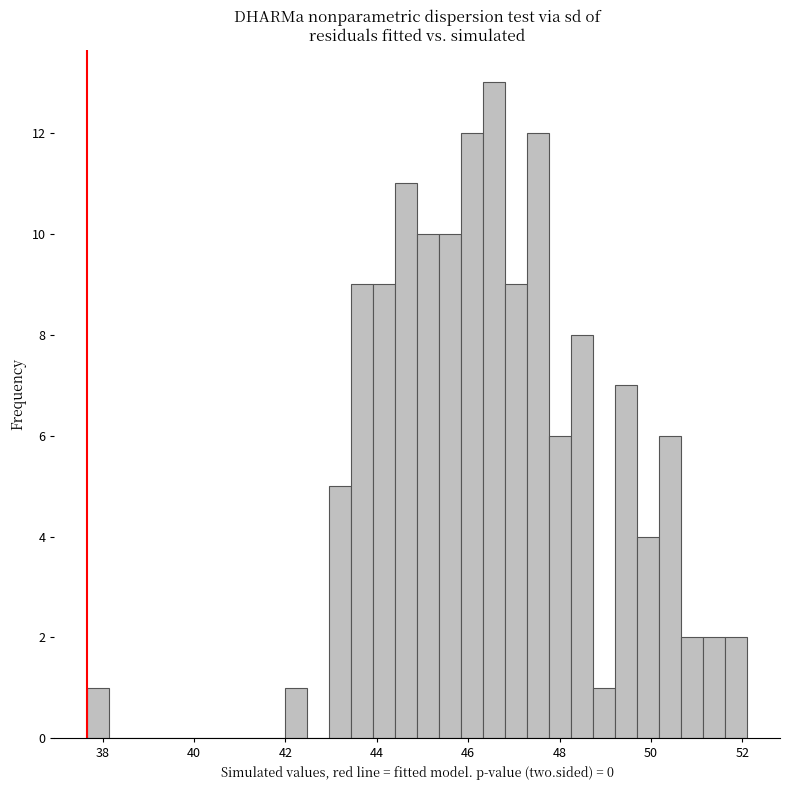

Read against the x-axis, roughly where is the centre of the tallest bar?

46.6